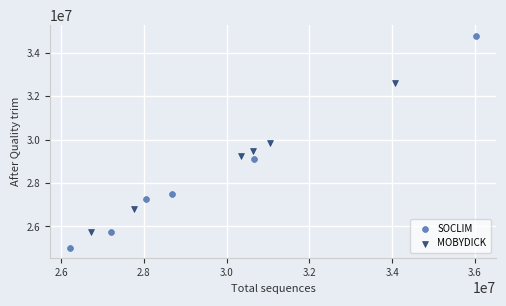

Which series has the largest Y range (max minus min)?

SOCLIM